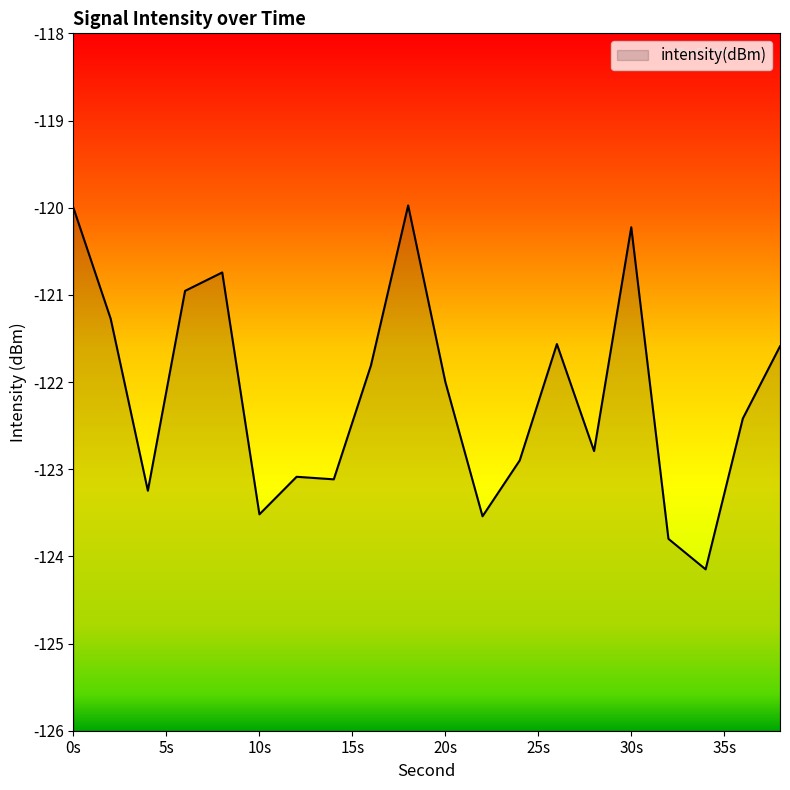

What is the sum of the values at 30s and 10s?

-243.7